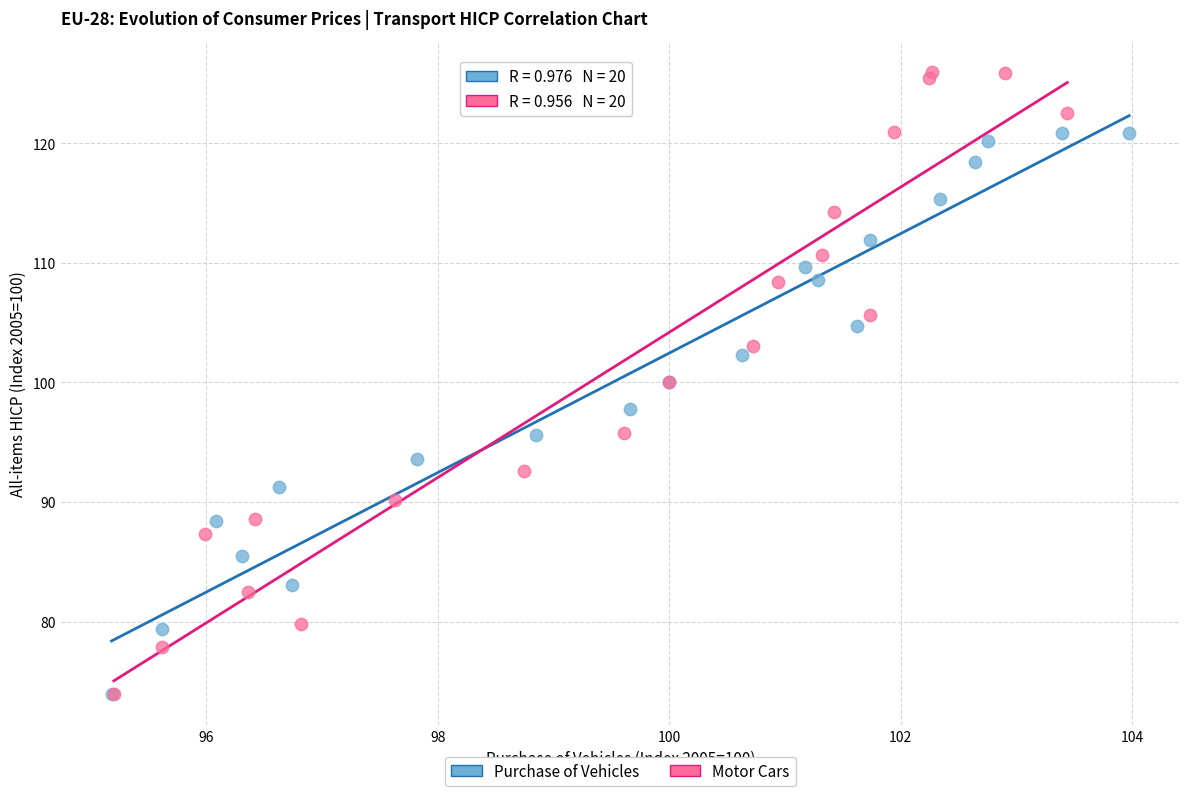

Which series reaches the maximum Y coordinate?

Motor Cars